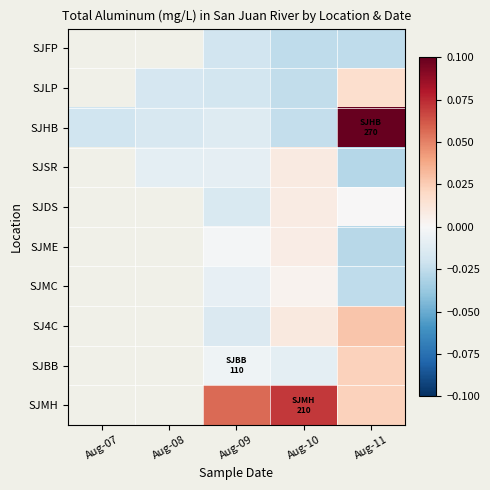

True or false: SJ4C has a value of 0.0 at Aug-11.

False